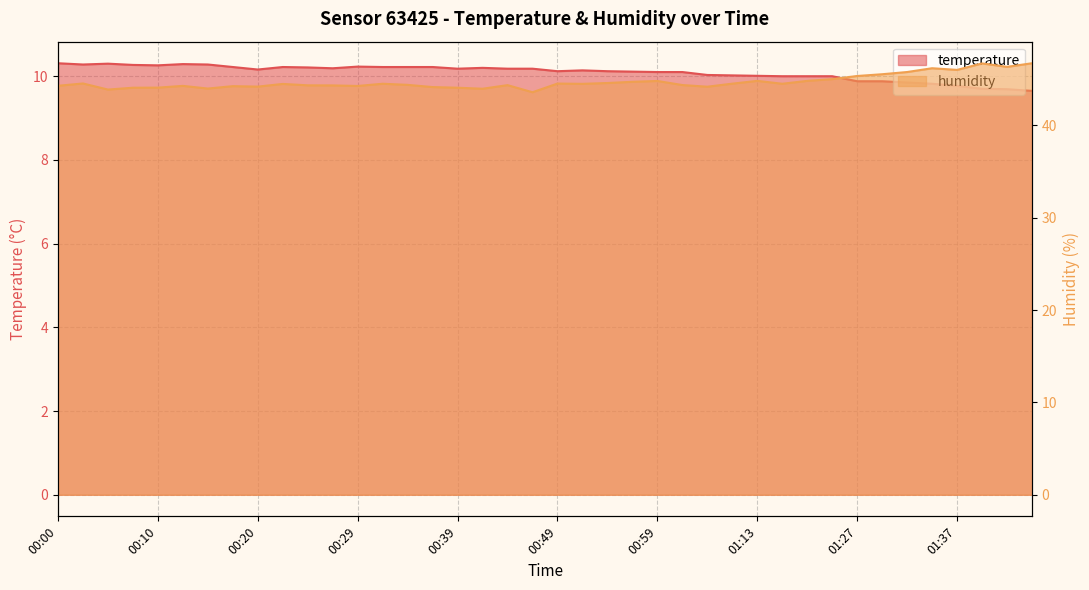

Which series has the widest spread of values?

humidity